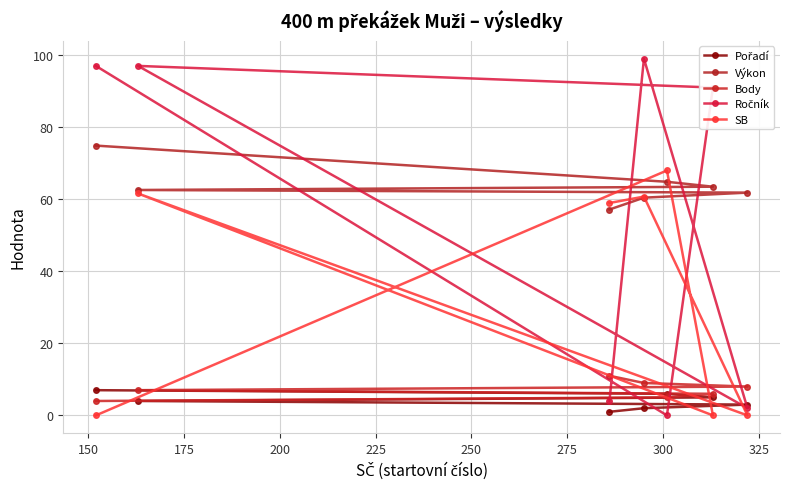

Reading left to right, transcribe all the data shown in this chart.

Pořadí: 1.0	2.0	3.0	4.0	5.0	6.0	7.0
Výkon: 57.1	60.4	61.8	62.6	63.5	64.8	74.9
Body: 11.0	9.0	8.0	7.0	6.0	5.0	4.0
Ročník: 4.0	99.0	2.0	97.0	91.0	0.0	97.0
SB: 59.0	60.7	0.0	61.6	0.0	68.0	0.0